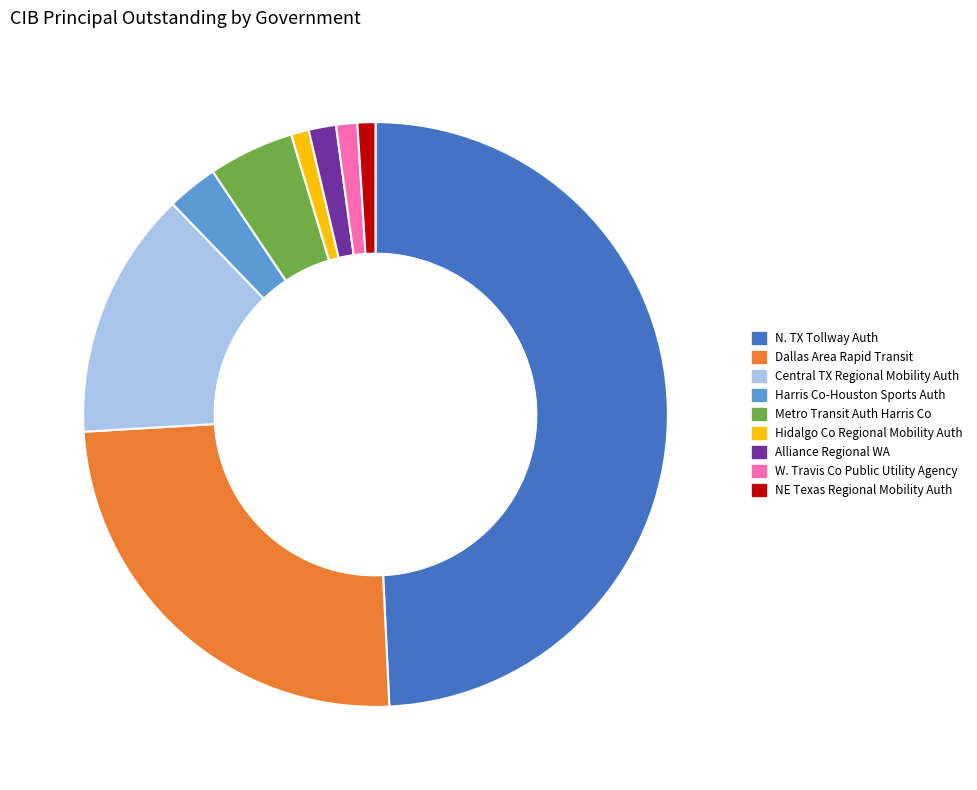

Rank the categories by value from highest to lowest.

North Texas Tollway Authority, Dallas Area Rapid Transit, Central Texas Regional Mobility Authority, Metropolitan Transit Auth of Harris Co, Harris County-Houston Sports Authority, Alliance Regional WA, West Travis County Public Utility Agency, North East Texas Regional Mobility Auth, Hidalgo County Regional Mobility Auth